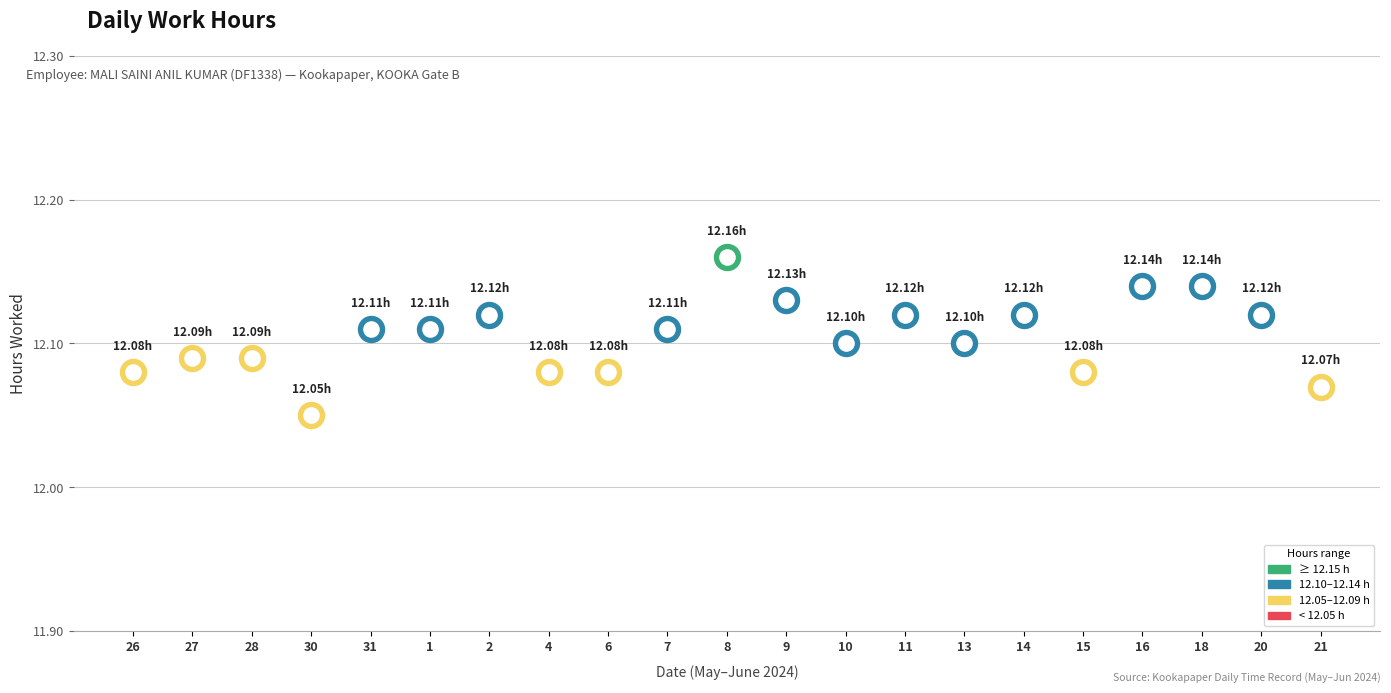

What is the ratio of the value at 2 to the value at 14?

1.0